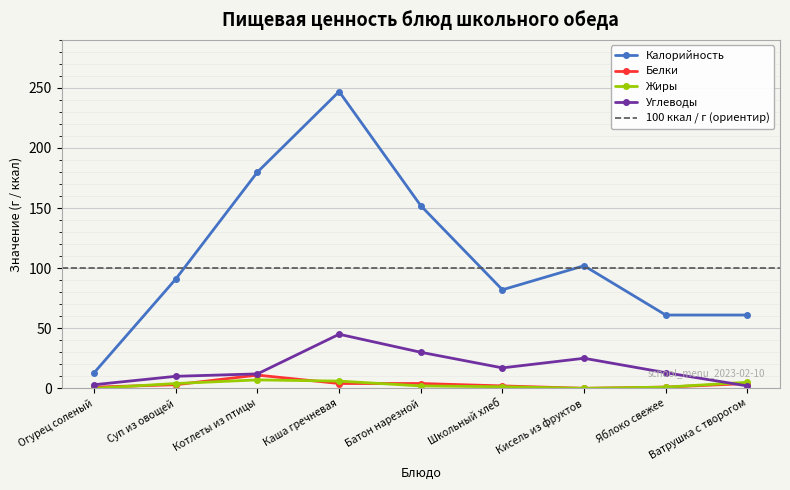

True or false: Жиры has more than 2 interior local peaks.

False